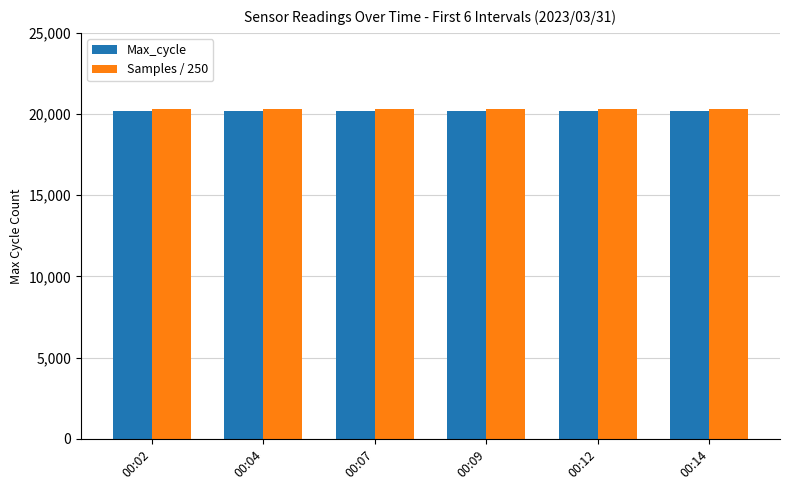

Are the bars grouped side by side (vs. stacked)?

Yes